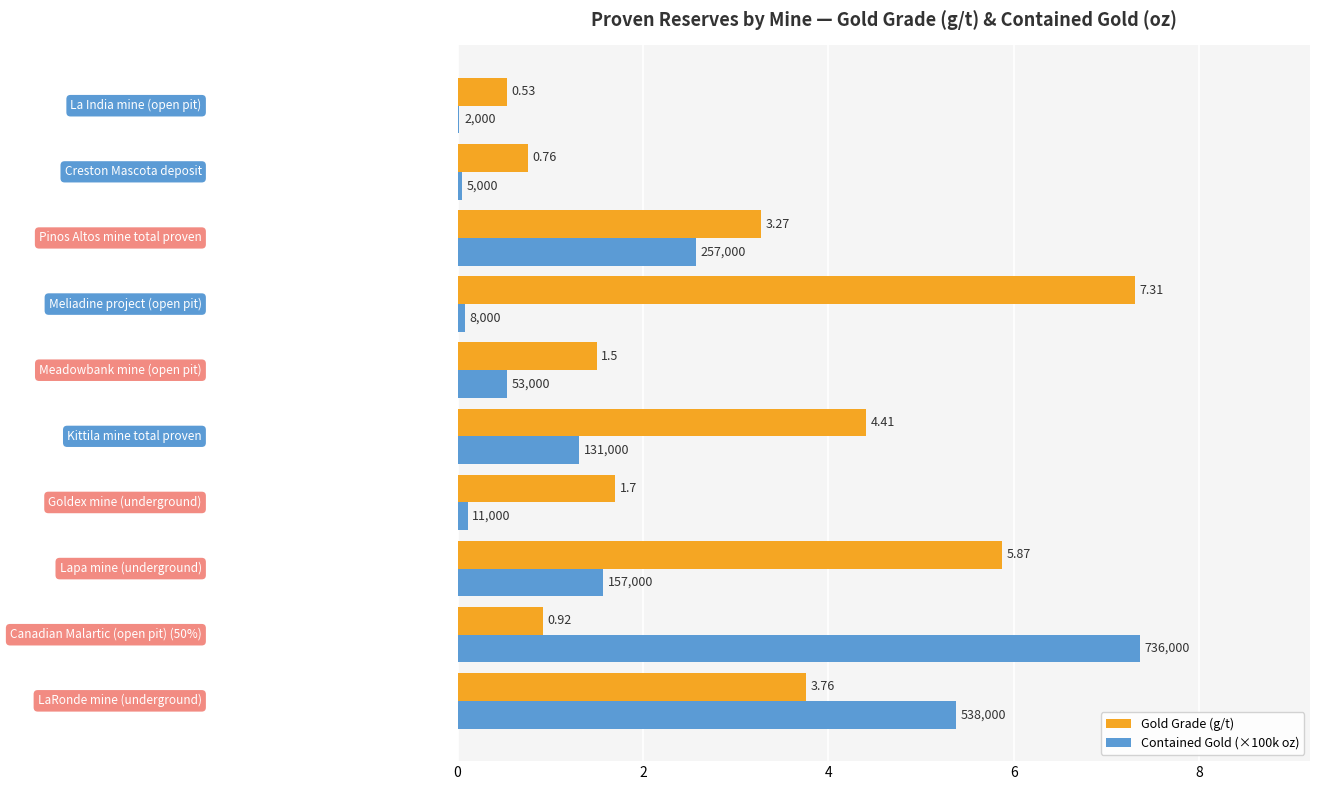

Which series has the largest total across all categories?

Gold Grade (g/t)